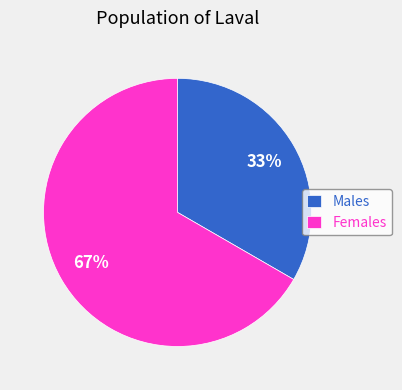

What is the largest slice in the pie chart?

Females